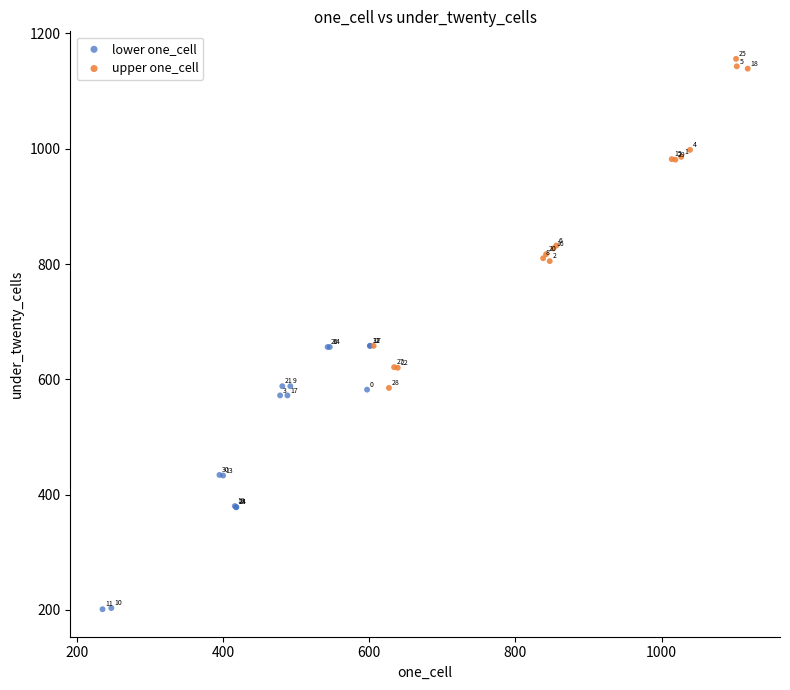

Which series reaches the maximum Y coordinate?

upper one_cell